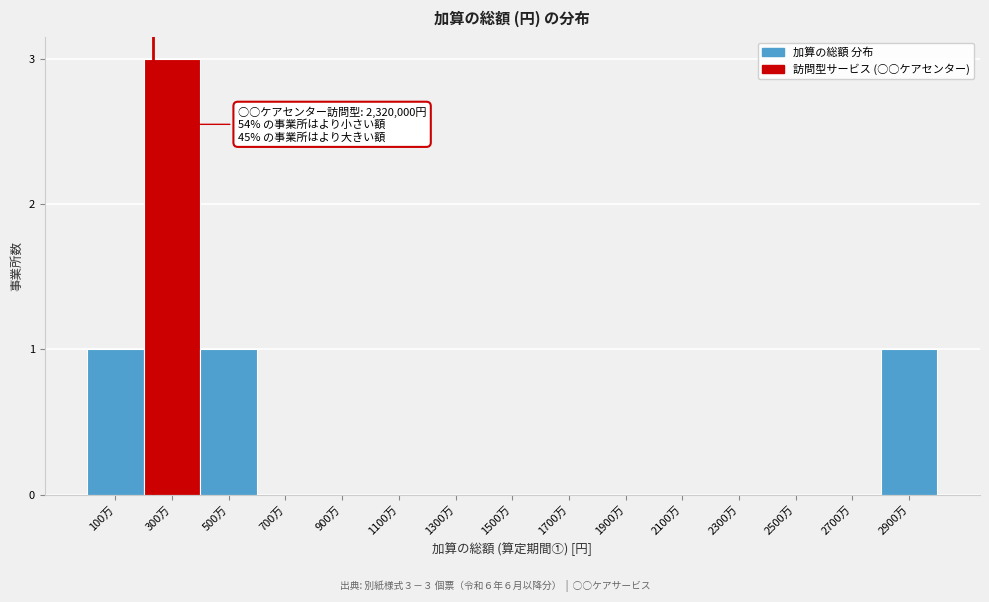

Reading left to right, transcribe all the data shown in this chart.

100万=1	300万=3	500万=1	700万=0	900万=0	1100万=0	1300万=0	1500万=0	1700万=0	1900万=0	2100万=0	2300万=0	2500万=0	2700万=0	2900万=1